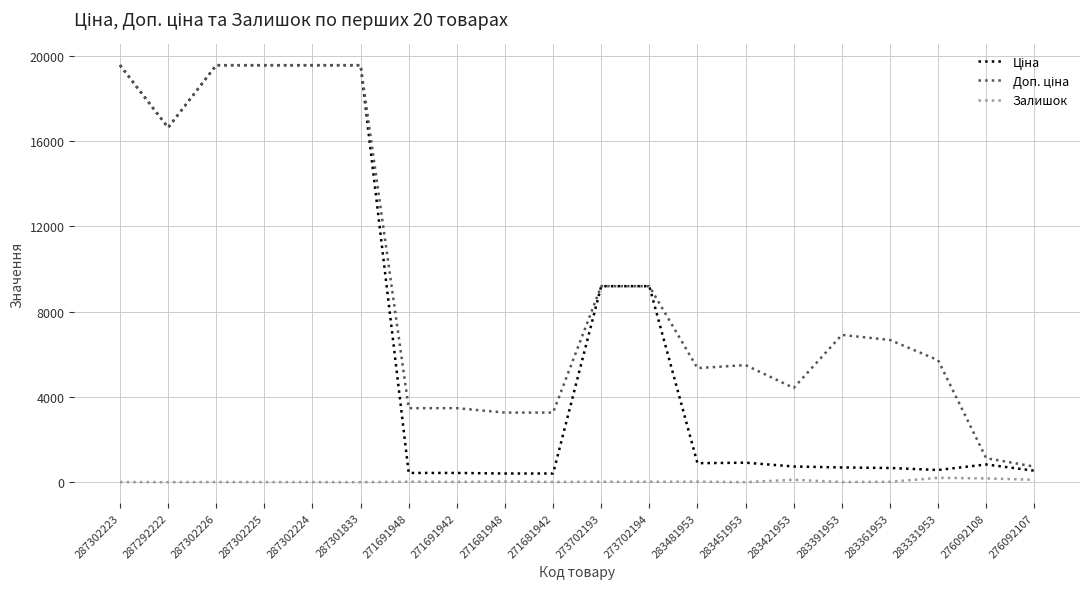

Which category has the lowest value in the Ціна series?

271681948